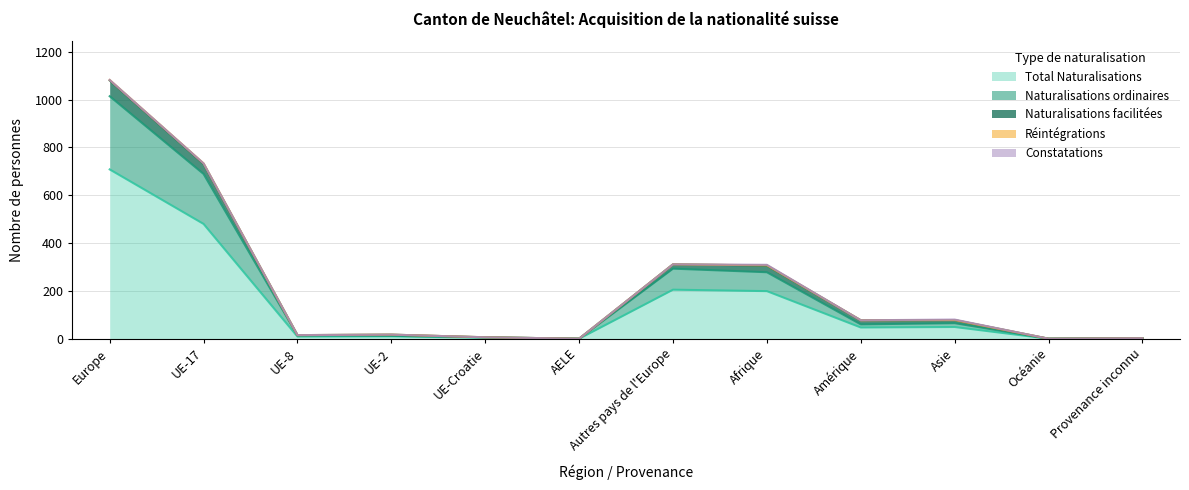

At Autres pays de l'Europe, list the series in order from smallest to largest.

Réintégrations, Constatations, Naturalisations facilitées, Naturalisations ordinaires, Total Naturalisations